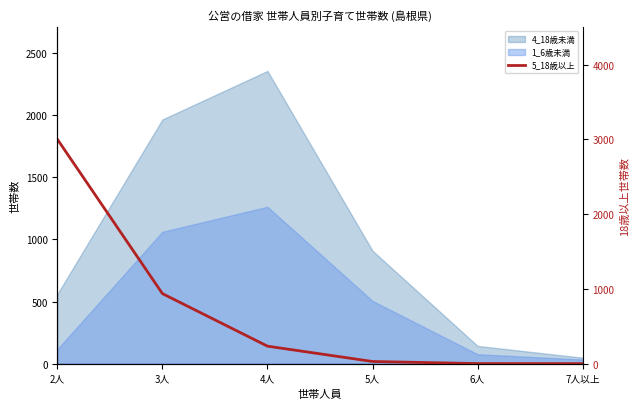

What position from the left is 5人?

4